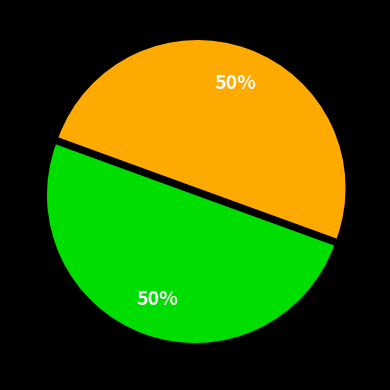

To the nearest percent, what is the average slice percentage?

50%